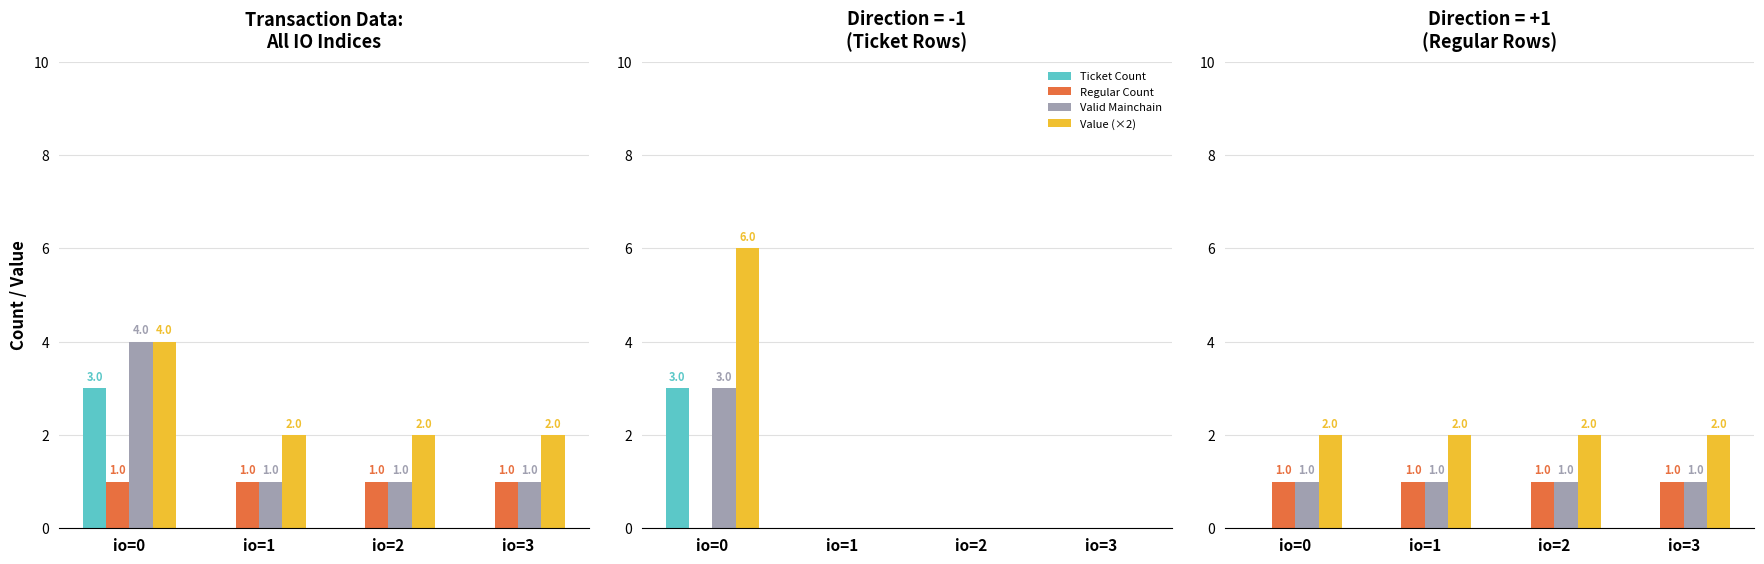

What is the average value of the Value (×2) series?

2.0